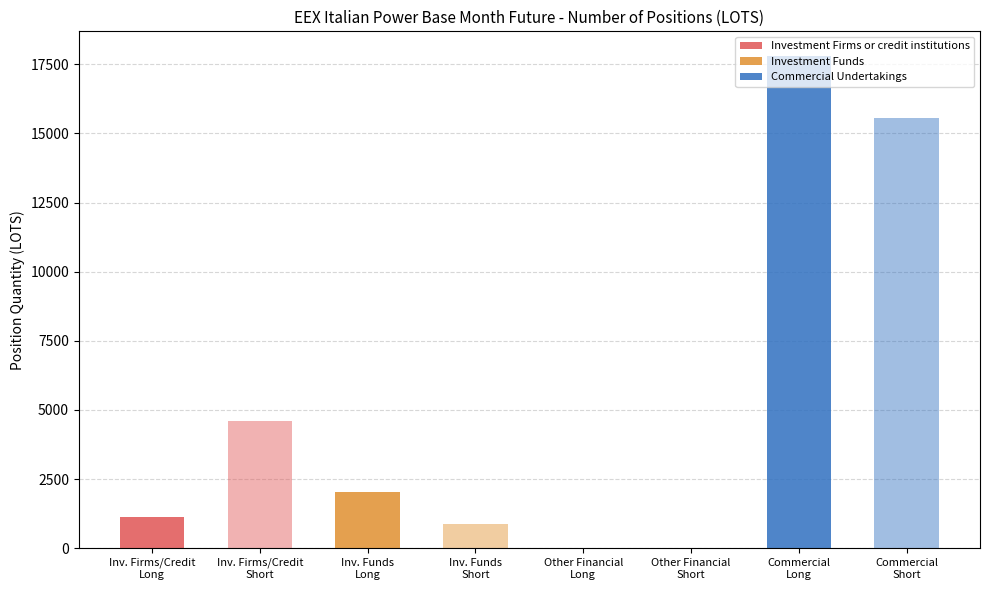

True or false: Other Financial Long has a value of 0.0 at Total Long.

True